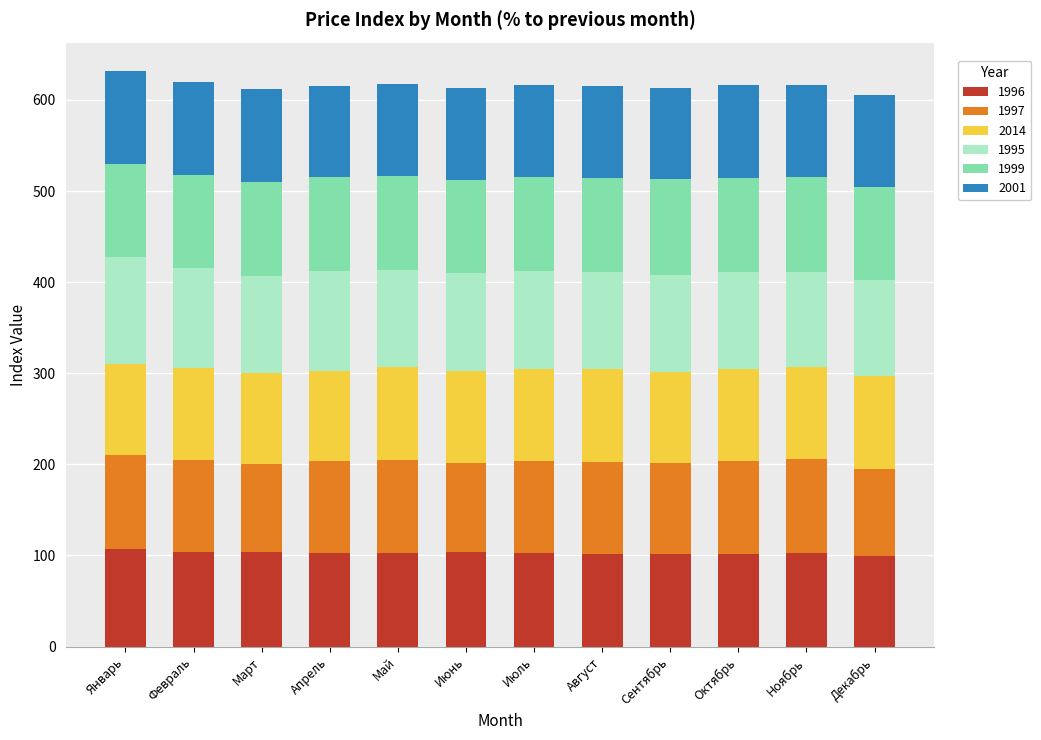

What is the total value across all series at Март?

611.6